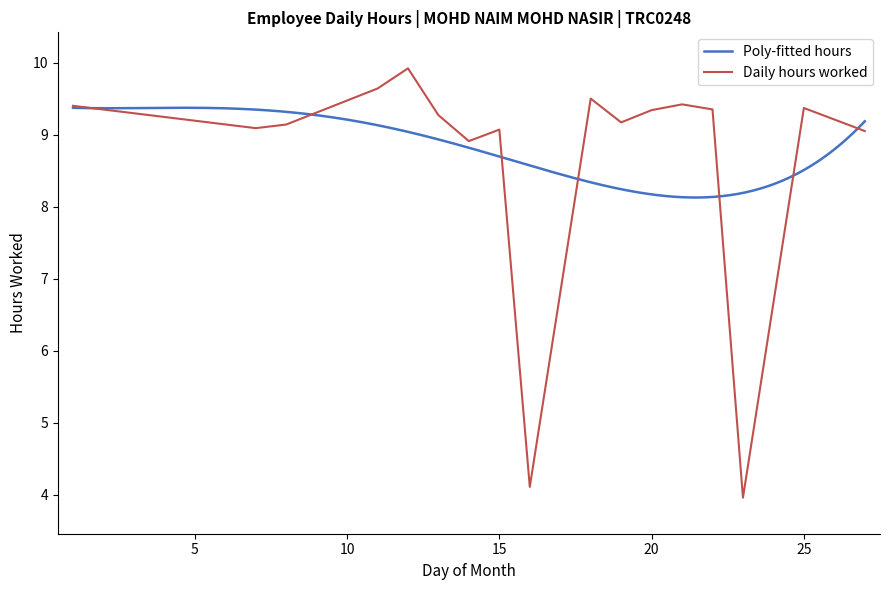

Does the chart display data point markers on the line(s)?

No